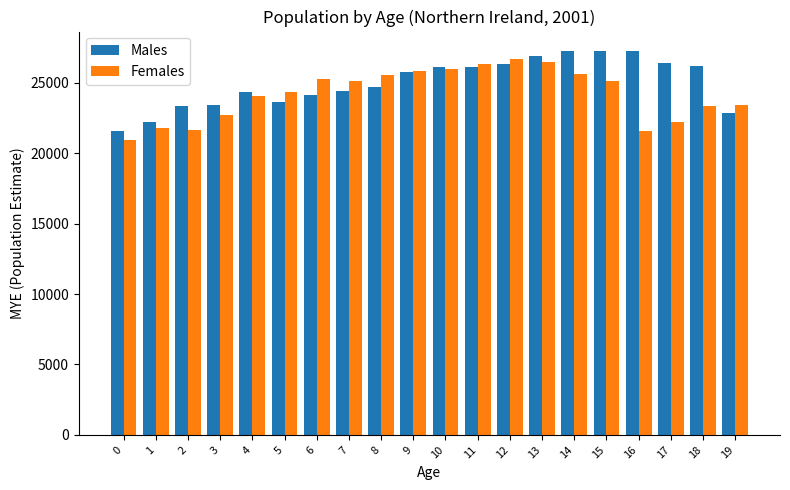

True or false: Males has a value of 24116 at 6.

True